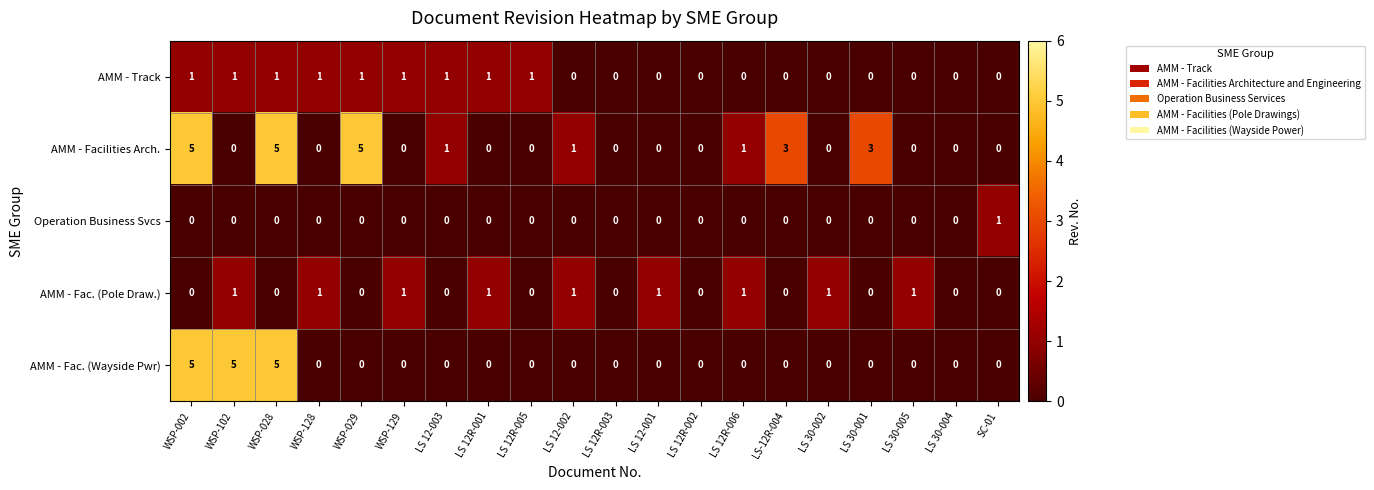

Between LS 30-005 and LS 30-004, which series saw the biggest shift?

AMM - Fac. (Pole Draw.)